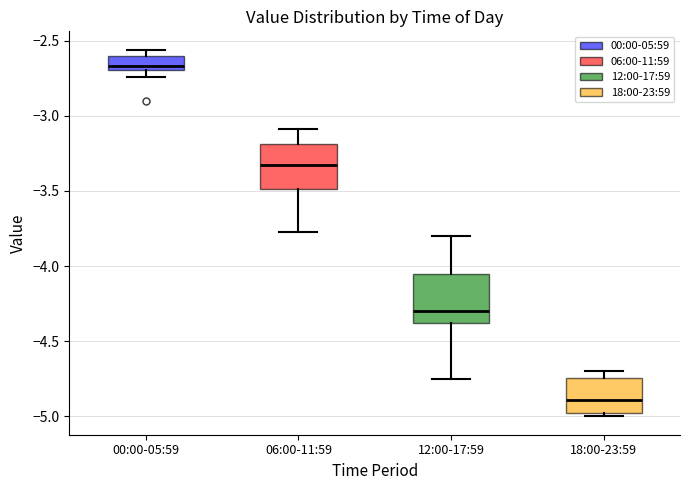

Which box has the lowest median line?

18:00-23:59